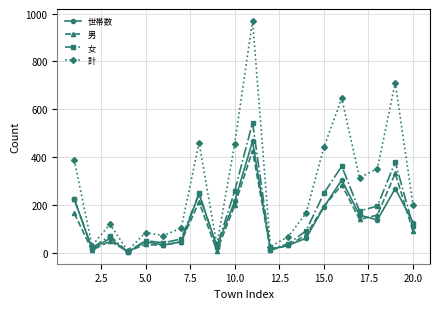

In 計, how many points are higher than both neighbors (excluding endpoints)?

6